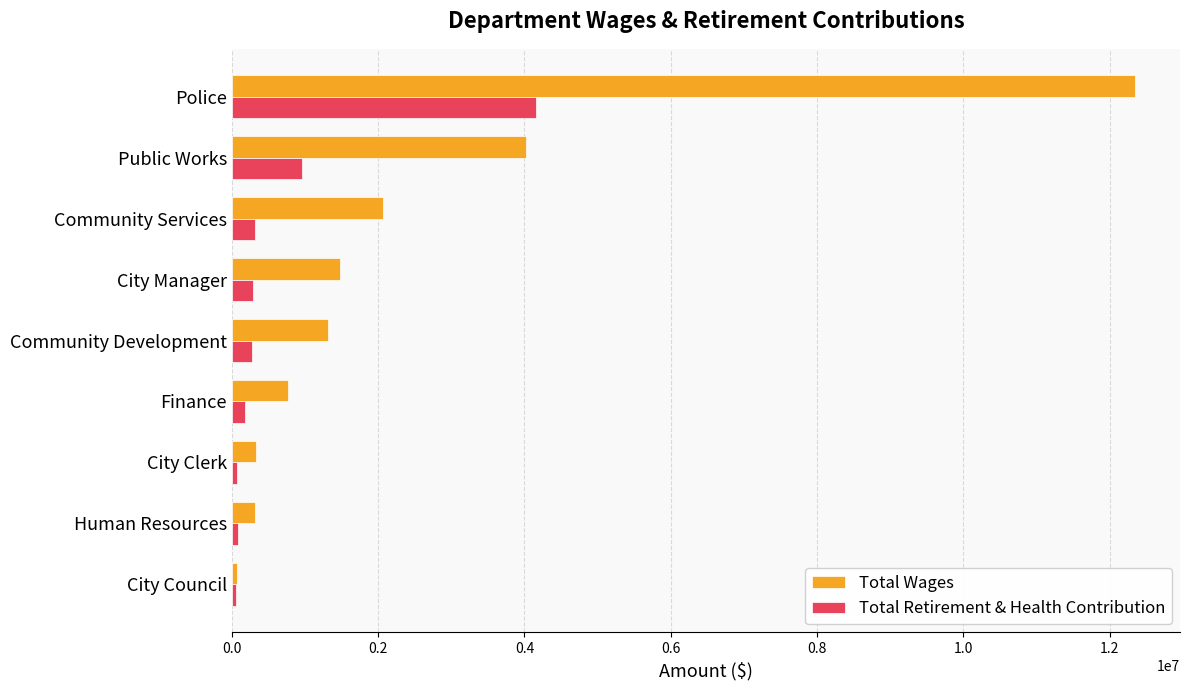

What is the difference between the second highest and second lowest values in the Total Wages series?

3710107